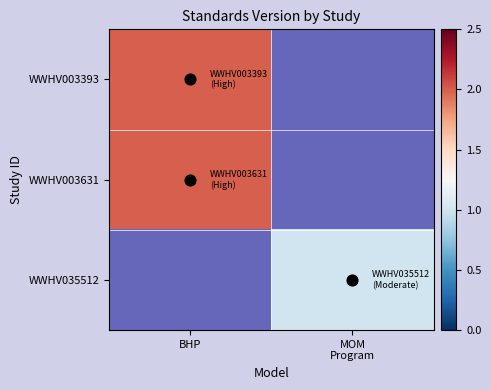

The WWHV035512 series shows 1.0 at MOM Program. True or false?

True